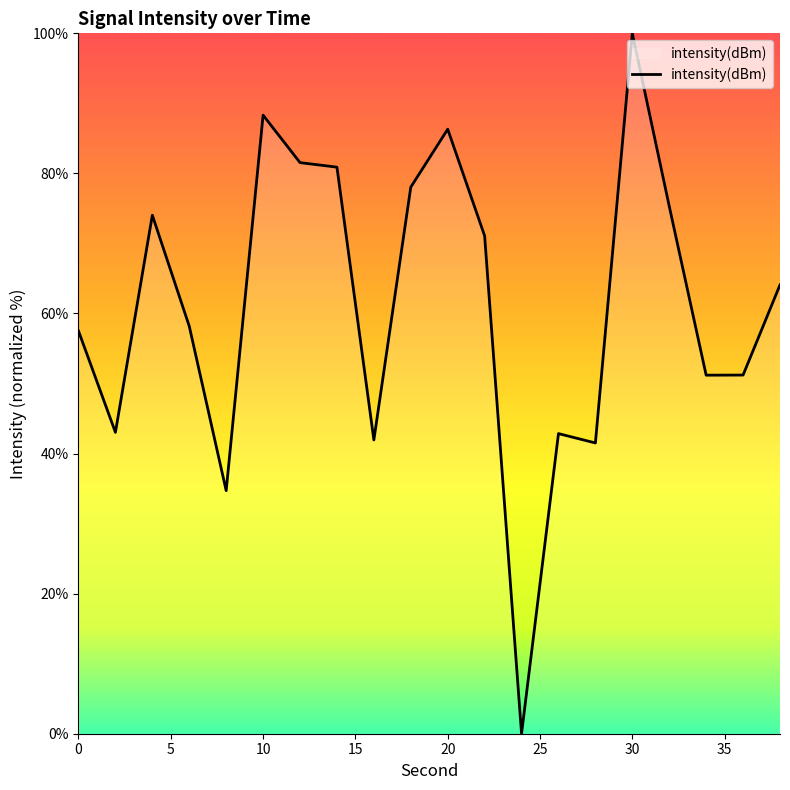

Count the number of values greater than 64.

10